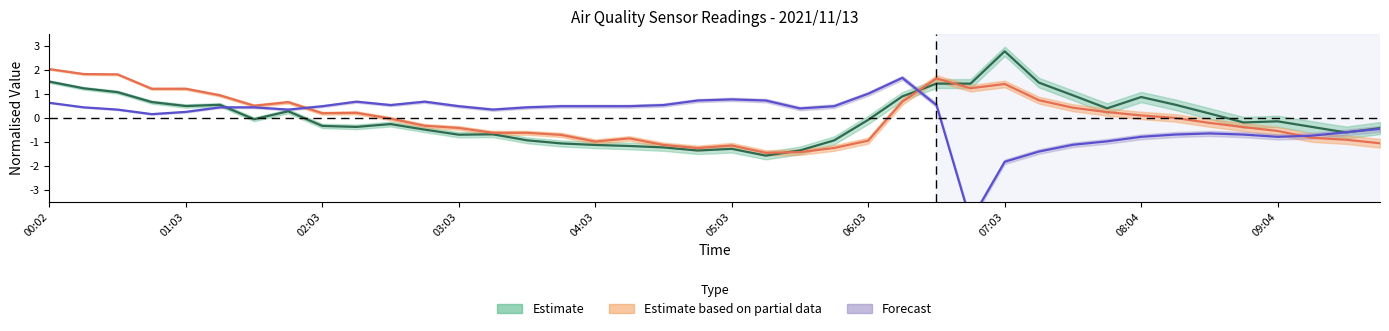

Where is the first local maximum for SDS_P2?

7